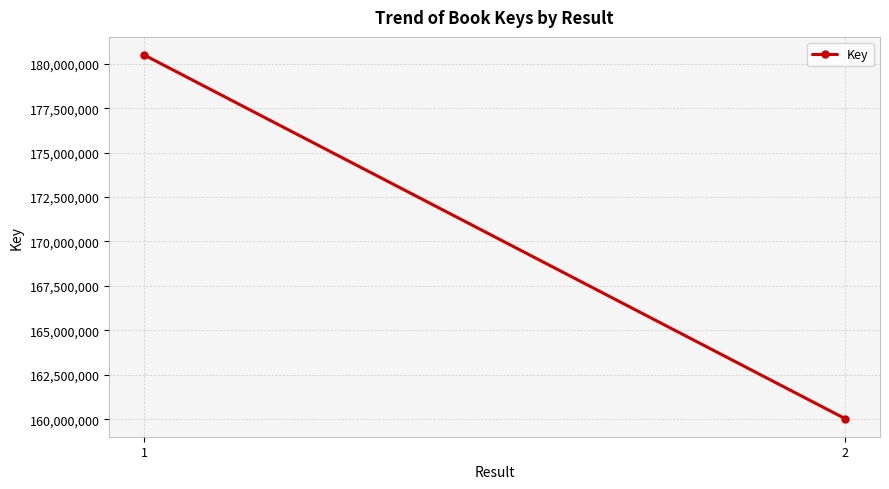

Which has a higher value, 2 or 1?

1